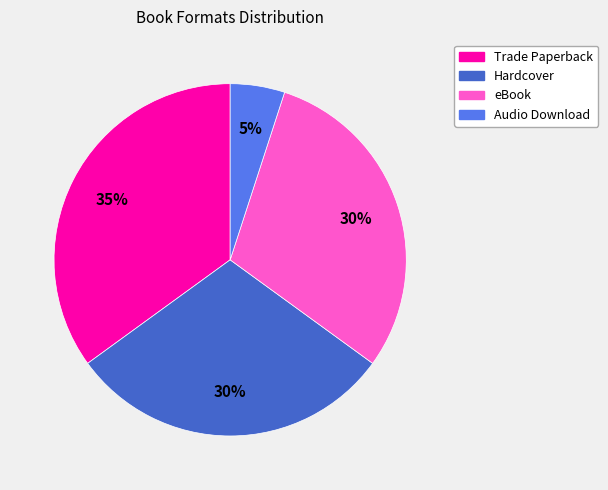

To the nearest percent, what is the difference between the largest and smallest slice percentages?

30%